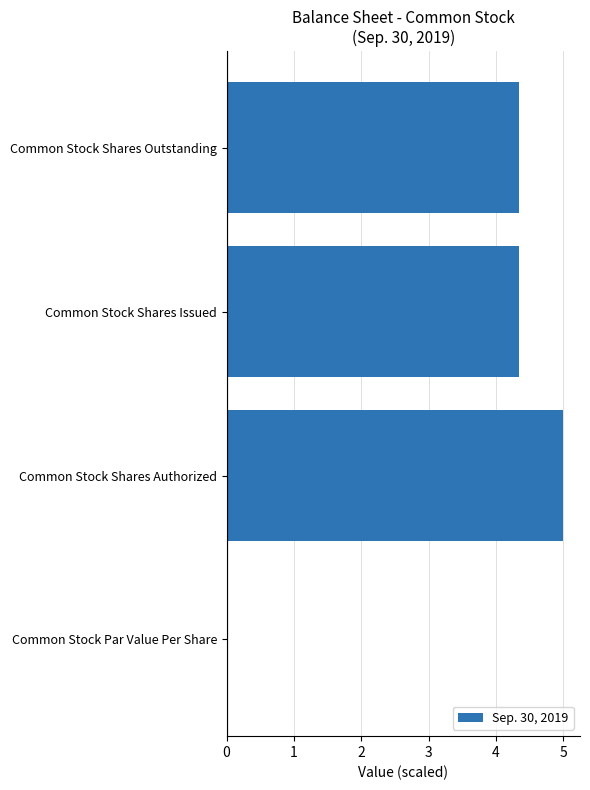

What is the greatest value displayed?

5.0